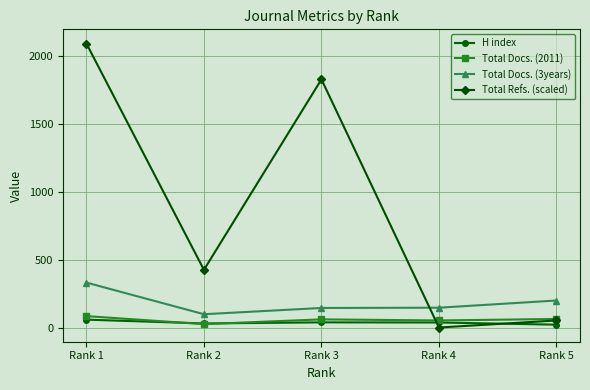

True or false: Total Docs. (2011) has more than 0 interior local peaks.

True